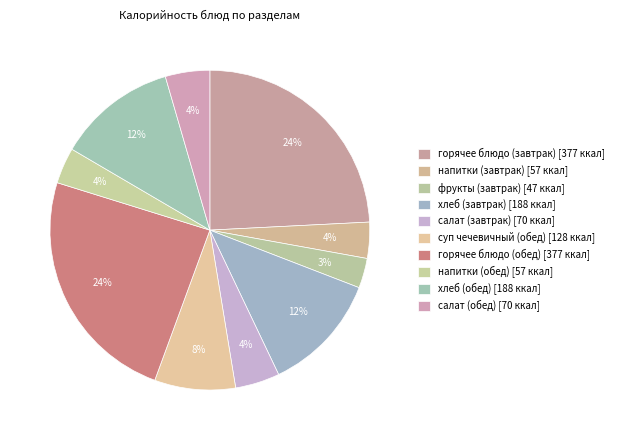

How many slices are in this pie chart?

10